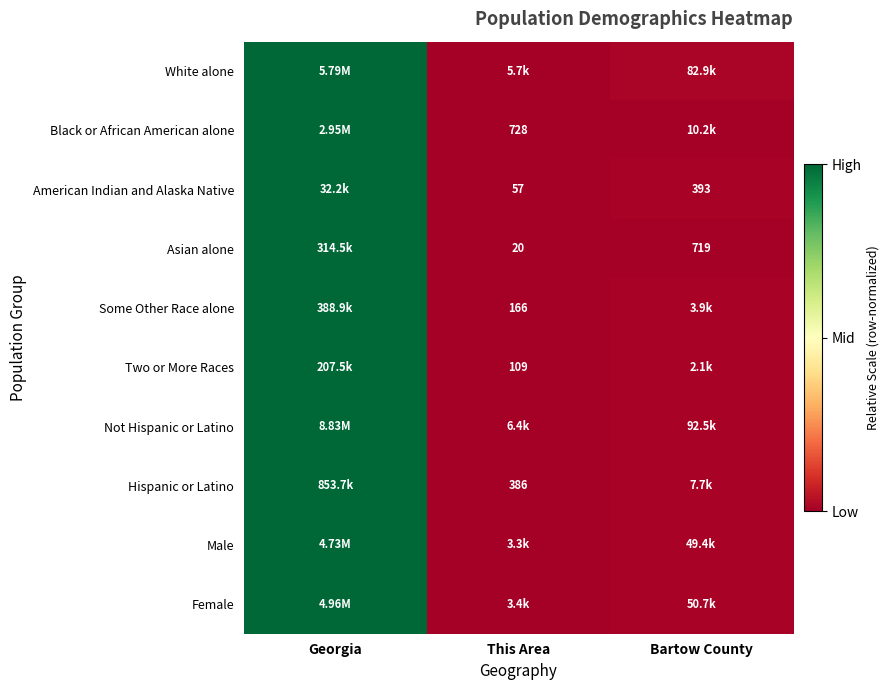

Count the number of data series in this chart.

10